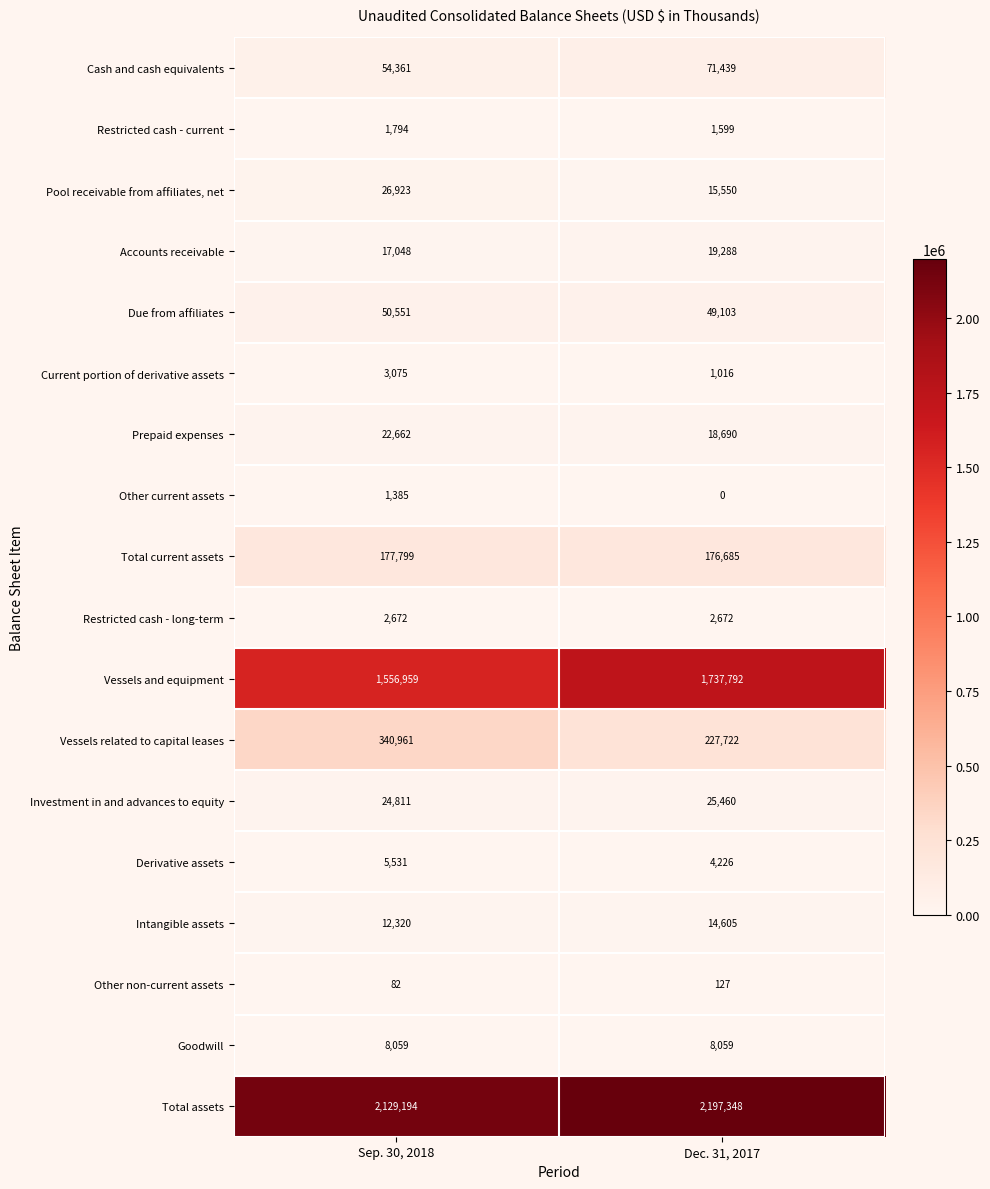

What is the sum of all Cash and cash equivalents values?

125800